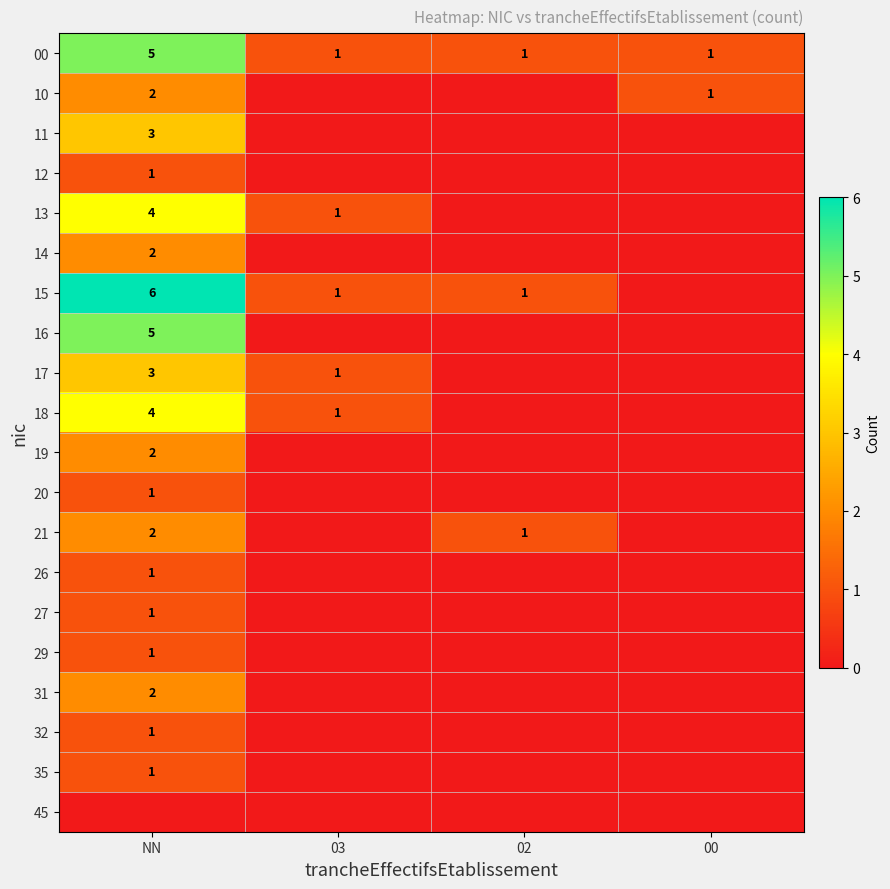

What is the sum of the 00 values at 02 and NN?

6